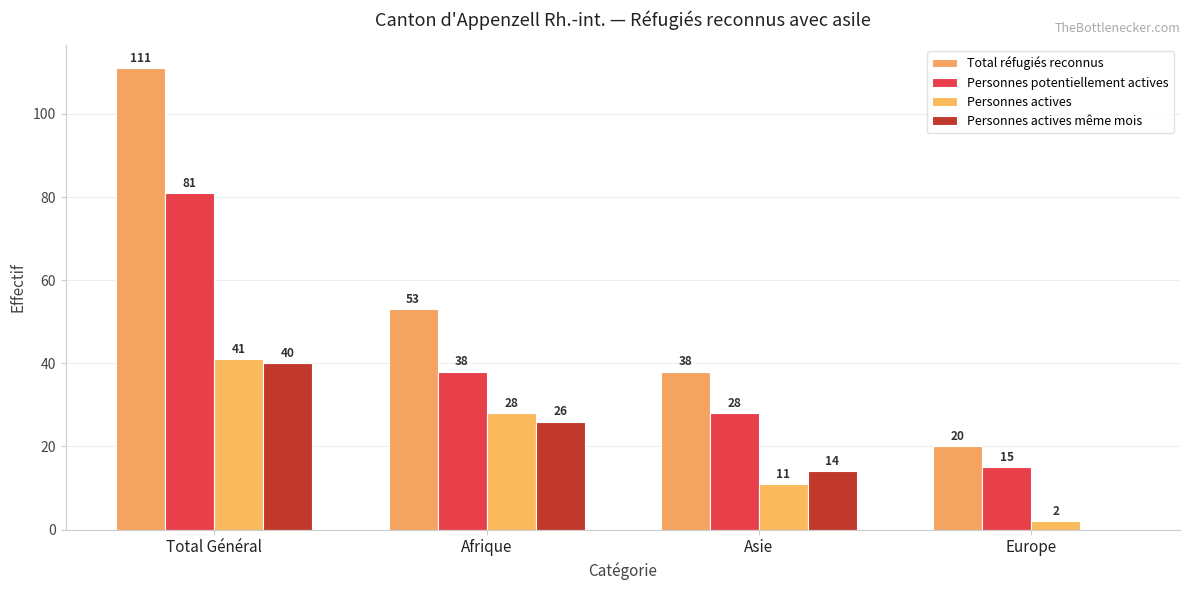

What is the difference between the highest and lowest values at Europe?

20